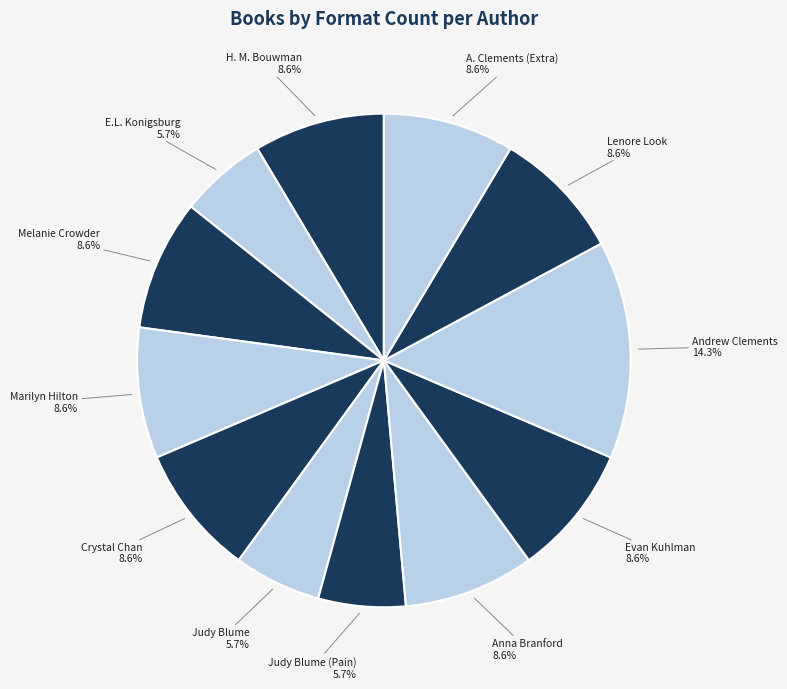

How many segments does this pie chart have?

12